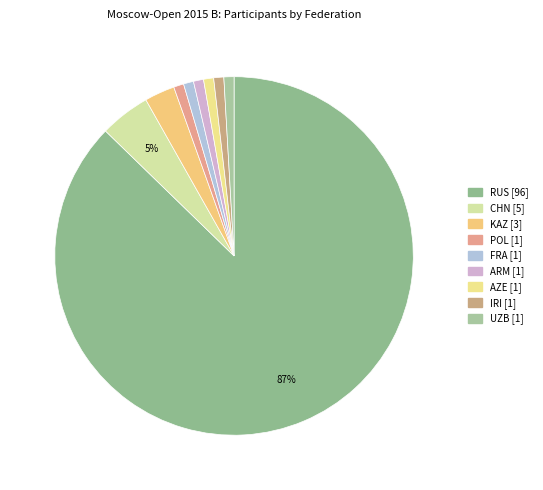

What is the majority slice?

RUS